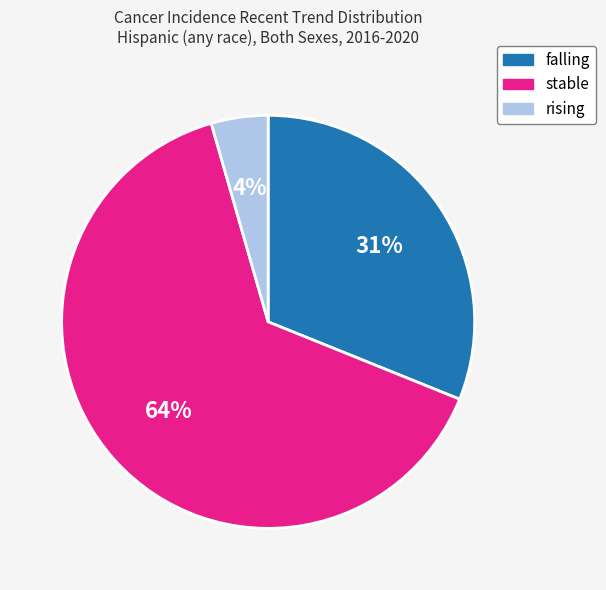

Which category has the smallest portion of the pie?

rising